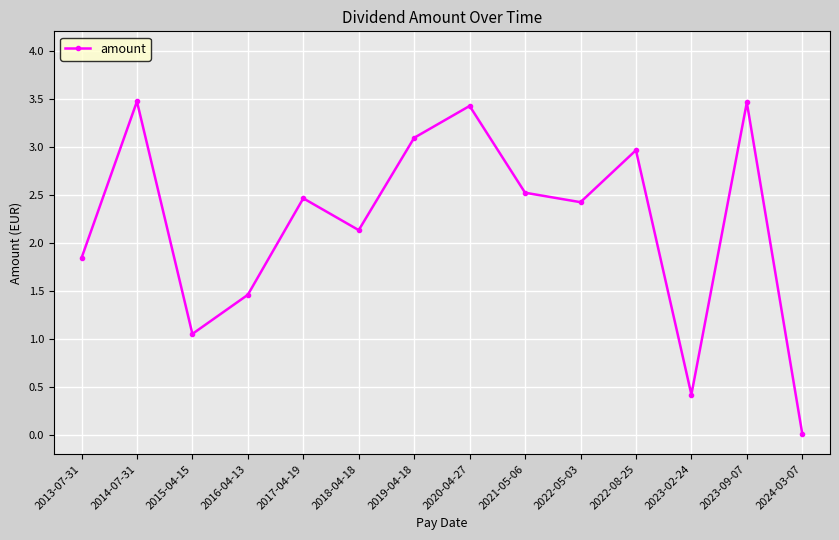

How many lines are shown in the chart?

1